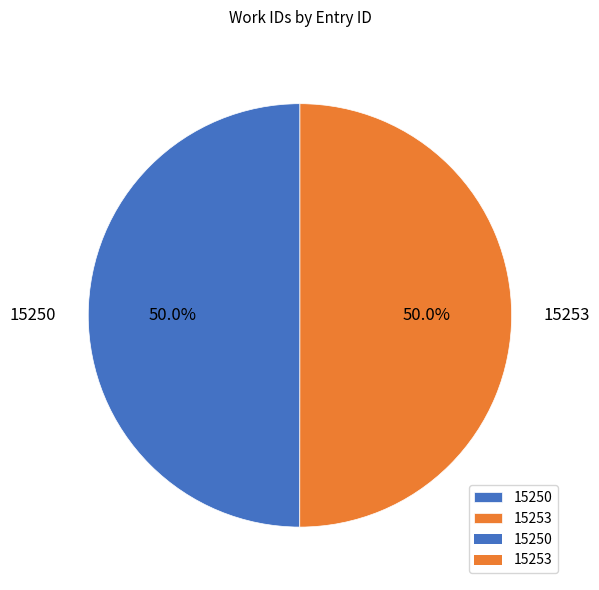

What is the ratio of the value at 15250 to the value at 15253?

1.0